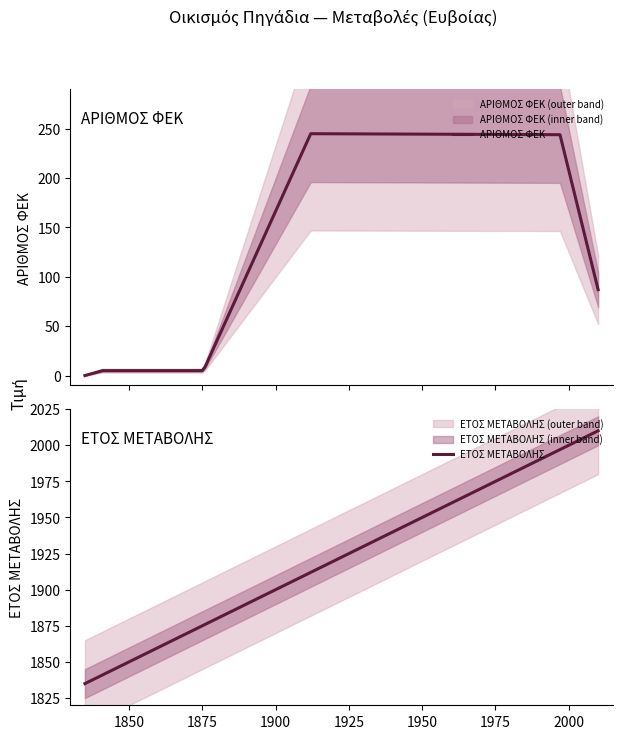

List the series in order of their peak value, lowest first.

ΑΡΙΘΜΟΣ ΦΕΚ, ΕΤΟΣ ΜΕΤΑΒΟΛΗΣ